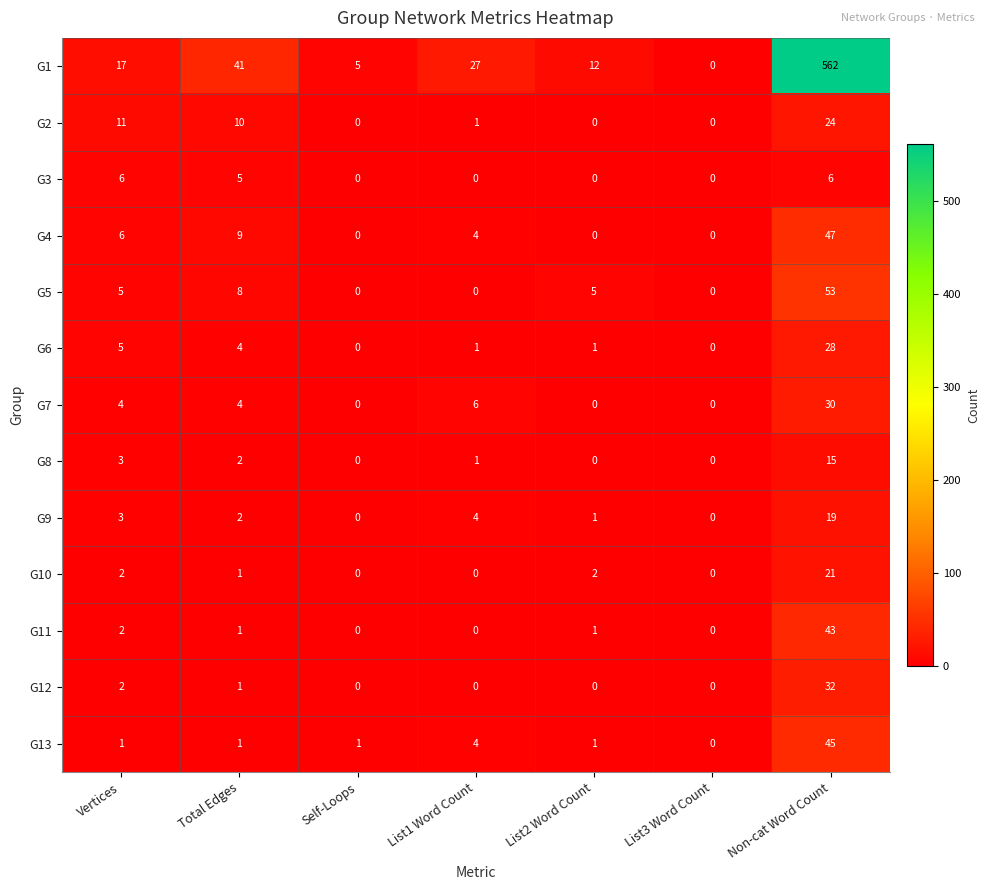

How many series are shown in this chart?

13